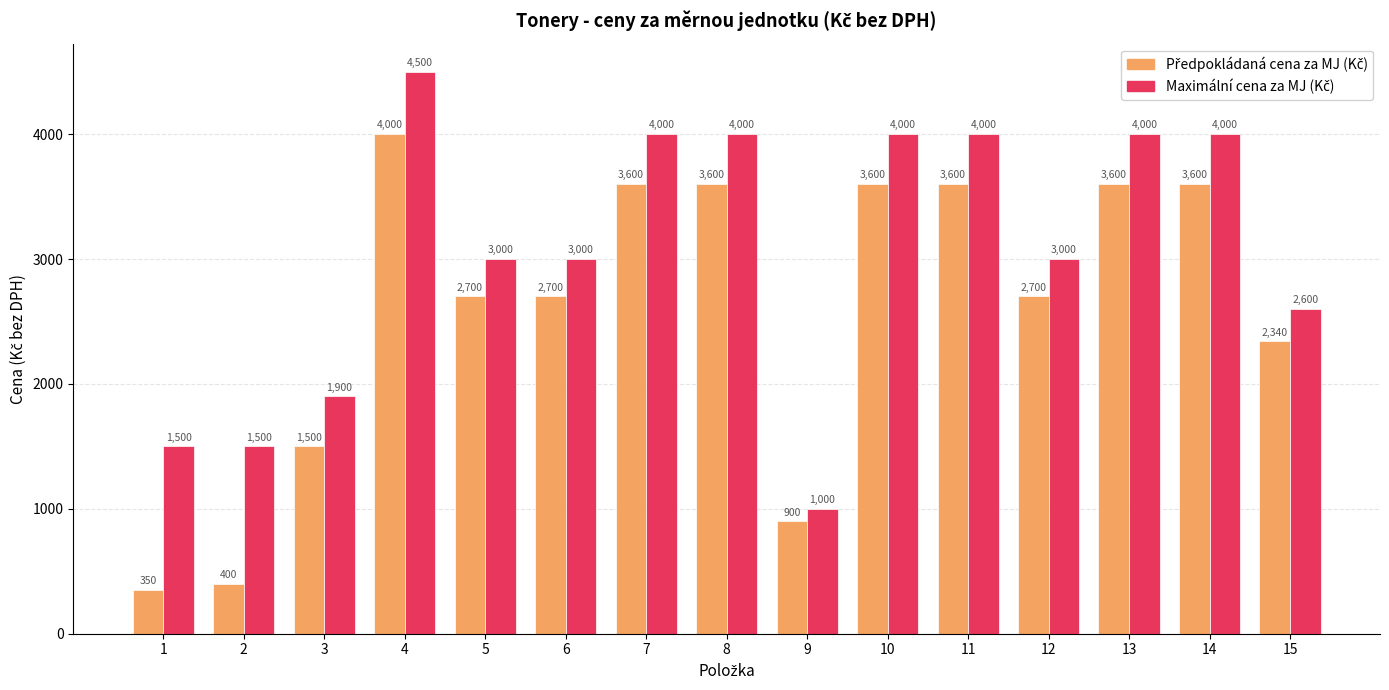

What is the maximum value shown in the chart?

4500